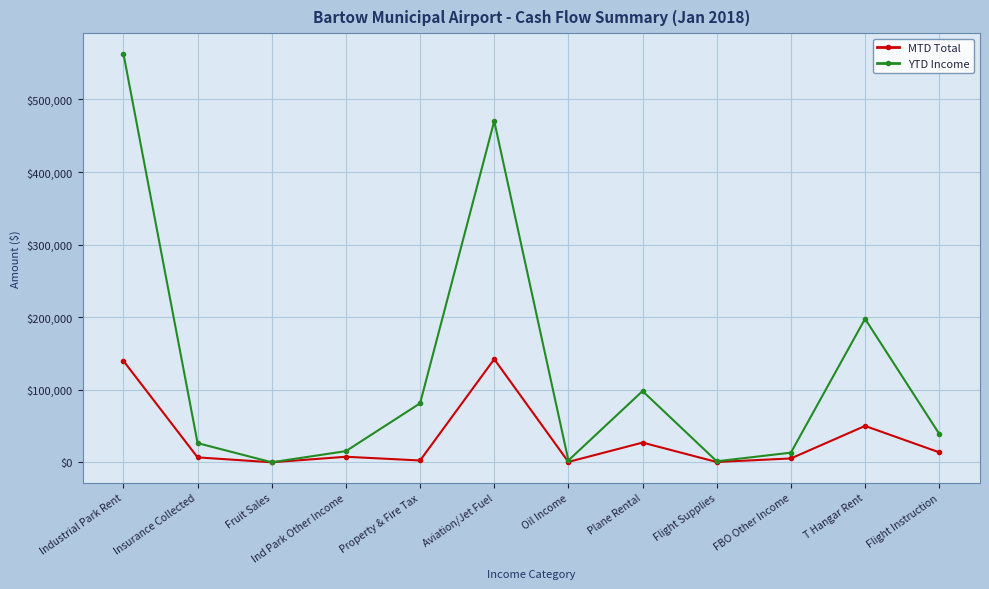

The YTD Income series shows 789166.3 at Aviation/Jet Fuel. True or false?

False